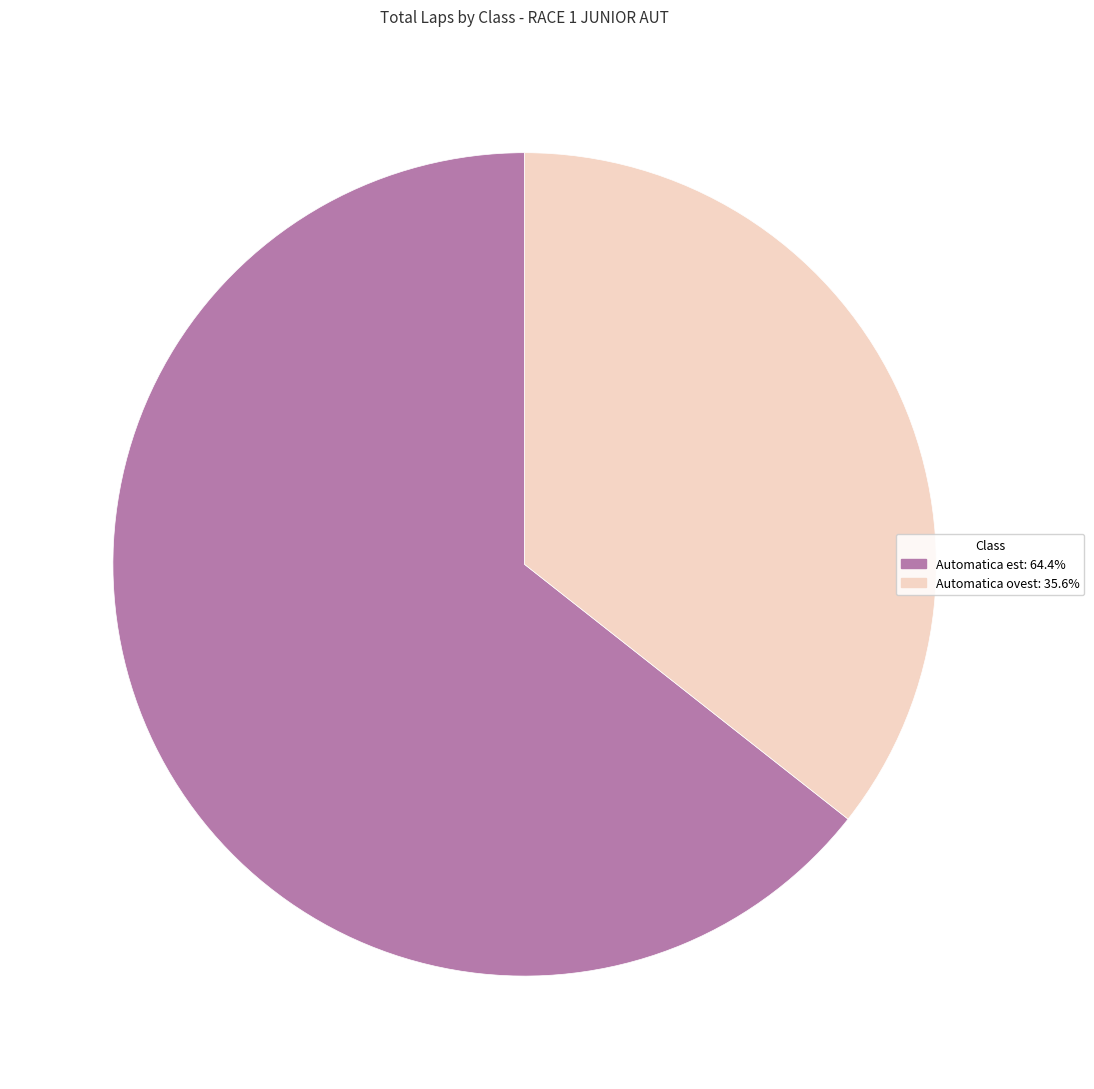

Does any single category account for the majority?

Yes